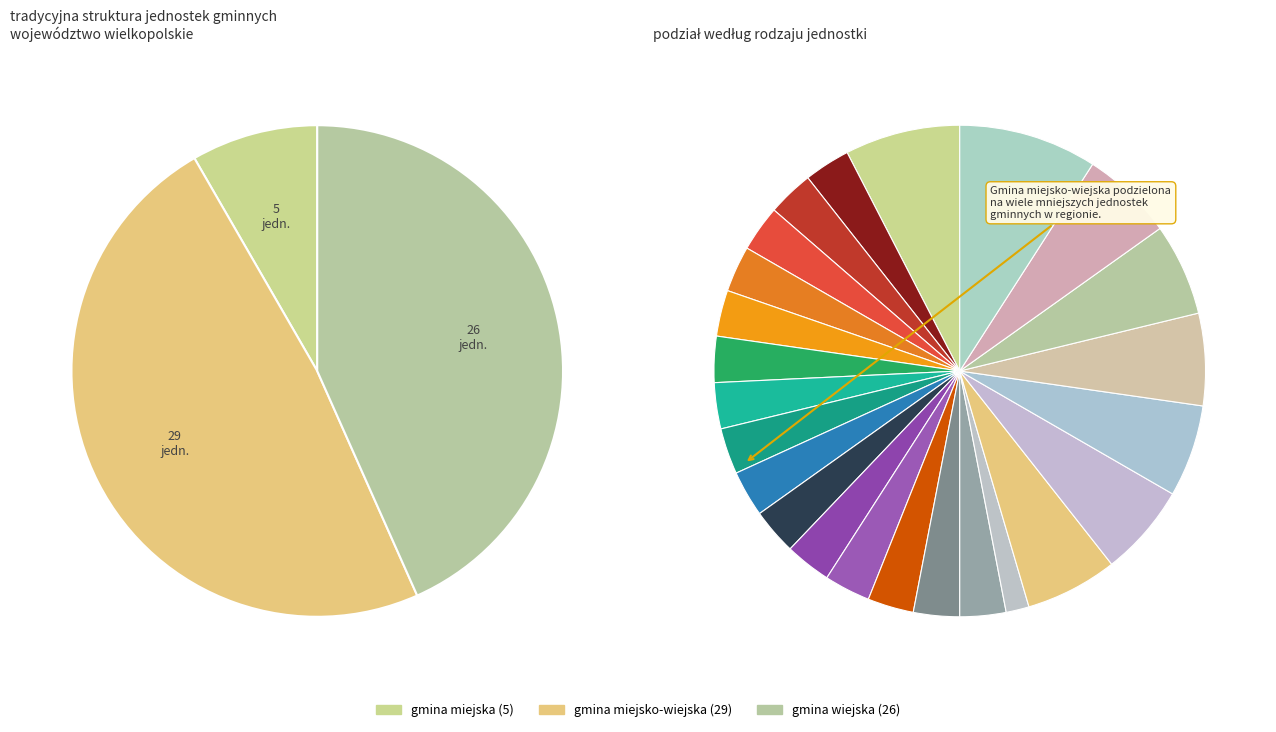

Which category has the biggest portion of the pie?

gmina miejsko-wiejska